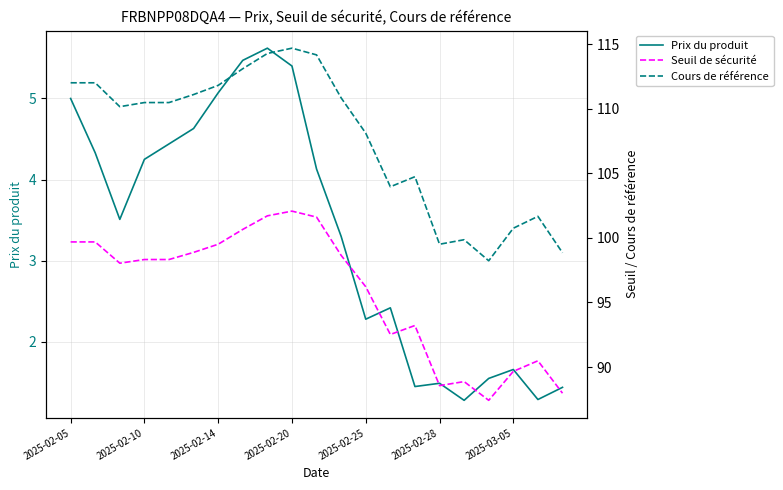

At which label does Seuil de sécurité first exceed 98?

2025-02-05